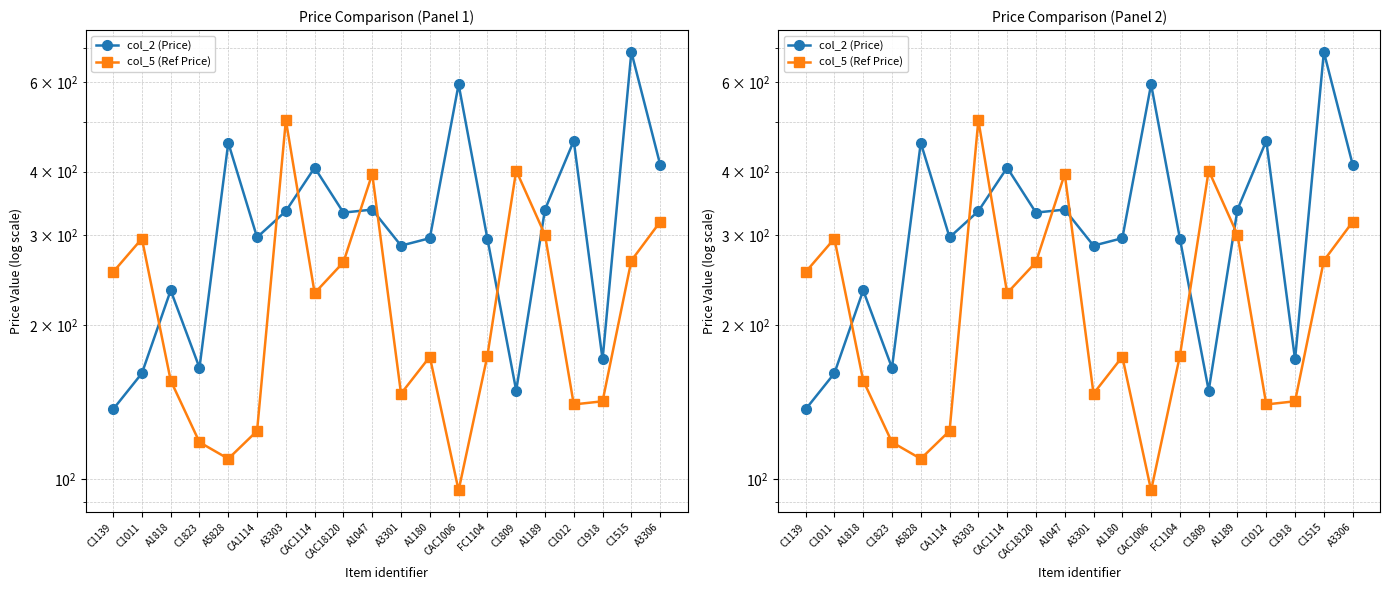

Reading left to right, what are all the values shown in this chart?

col_2 (Price): C1139=137.0	C1011=161.1	A1818=234.2	C1823=165.2	A5828=455.8	CA1114=297.5	A3303=334.9	CAC1114=407.4	CAC18120=332.6	A1047=337.2	A3301=286.6	A1180=296.4	CAC1006=593.3	FC1104=295.8	C1809=149.0	A1189=337.2	C1012=459.8	C1918=171.5	C1515=686.5	A3306=413.2
col_5 (Ref Price): C1139=254.4	C1011=295.8	A1818=155.9	C1823=118.0	A5828=109.6	CA1114=124.2	A3303=504.7	CAC1114=231.3	CAC18120=265.9	A1047=396.0	A3301=147.0	A1180=173.6	CAC1006=95.0	FC1104=174.4	C1809=402.1	A1189=300.8	C1012=140.0	C1918=142.0	C1515=267.9	A3306=319.0